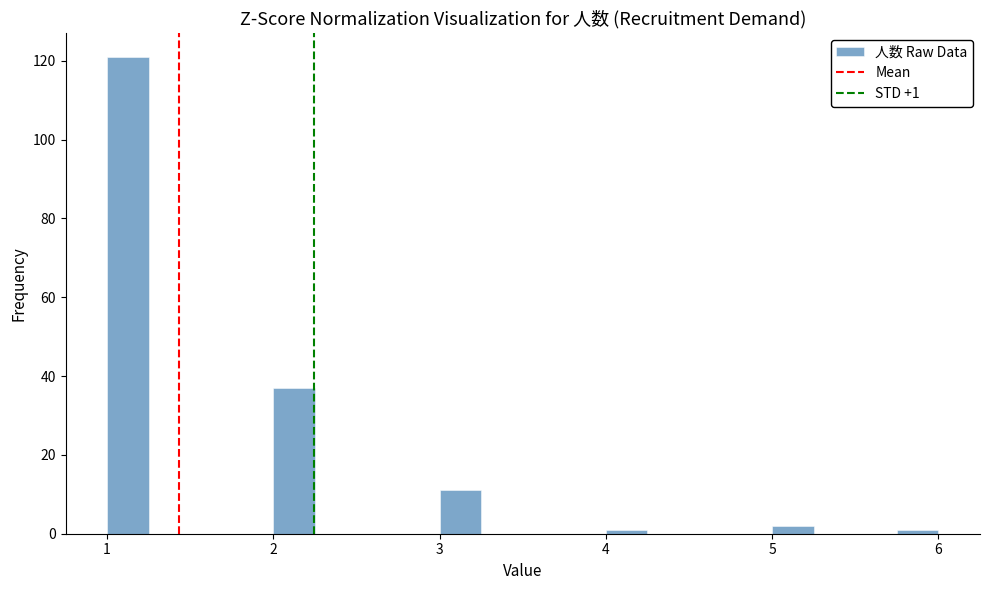

Read against the x-axis, roughly where is the centre of the tallest bar?

1.1